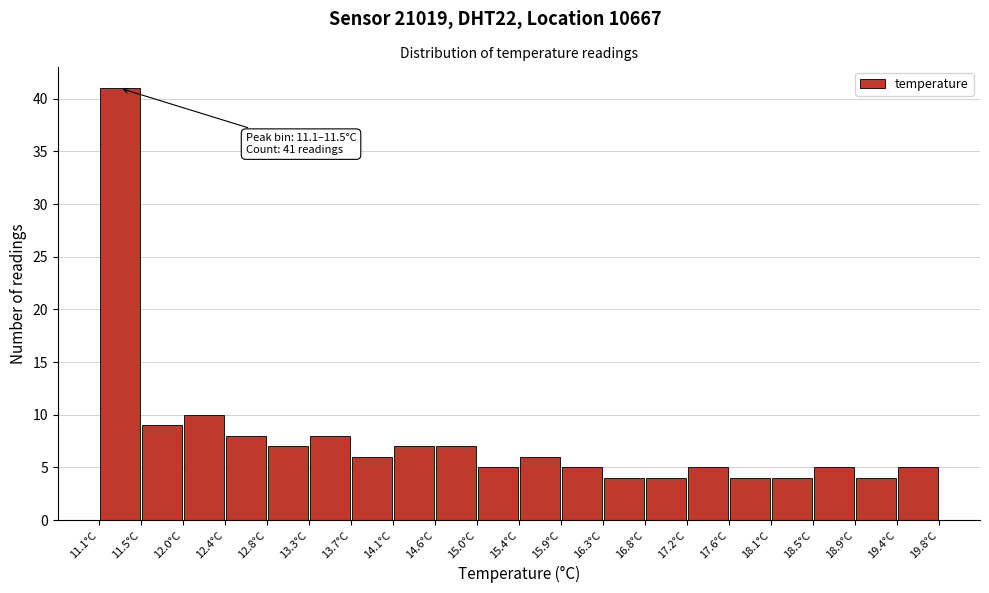

Which range on the x-axis has the tallest bar?

11.100 to 11.535